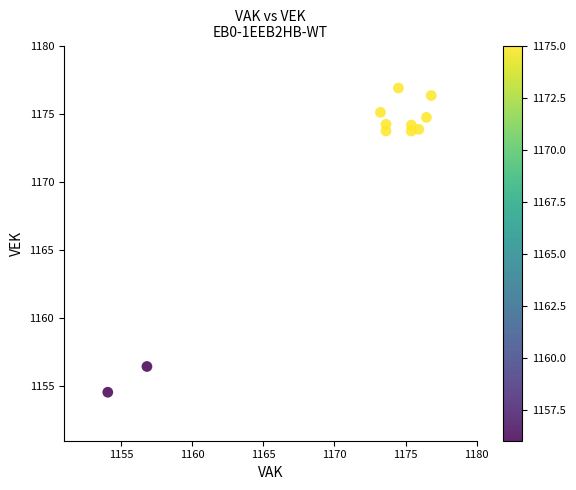

What is the average X value?

1171.4